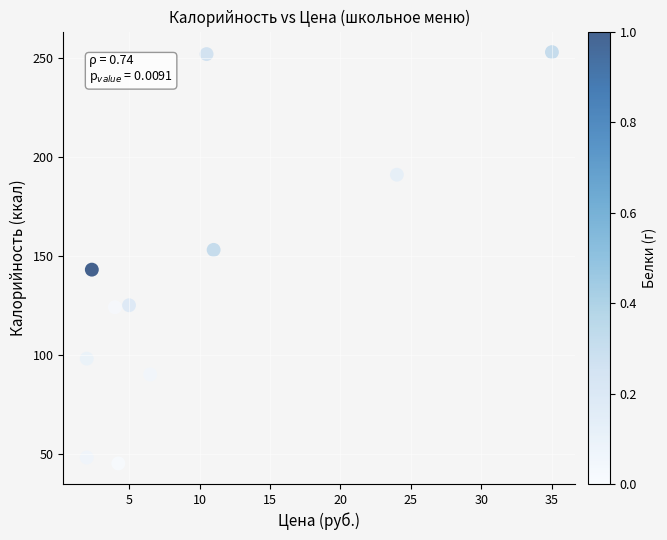

What is the range of Y values (max minus min)?

208